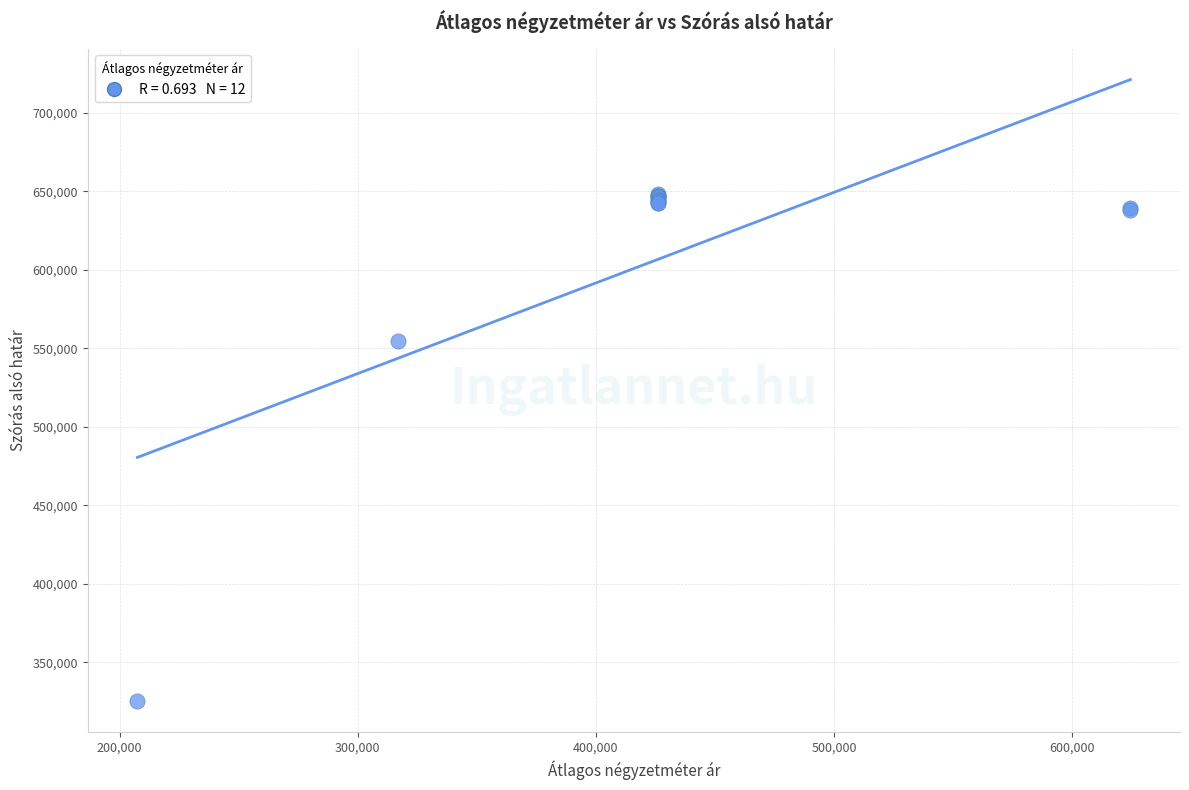

What Y value in the scatter plot is closest to 486943?

554936